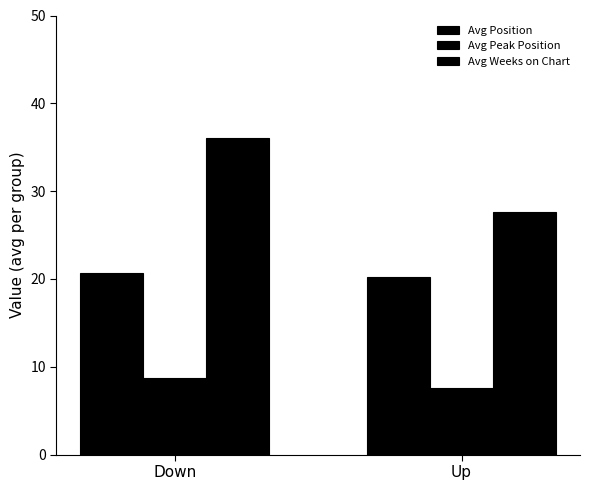

How many bars are there in each group?

3